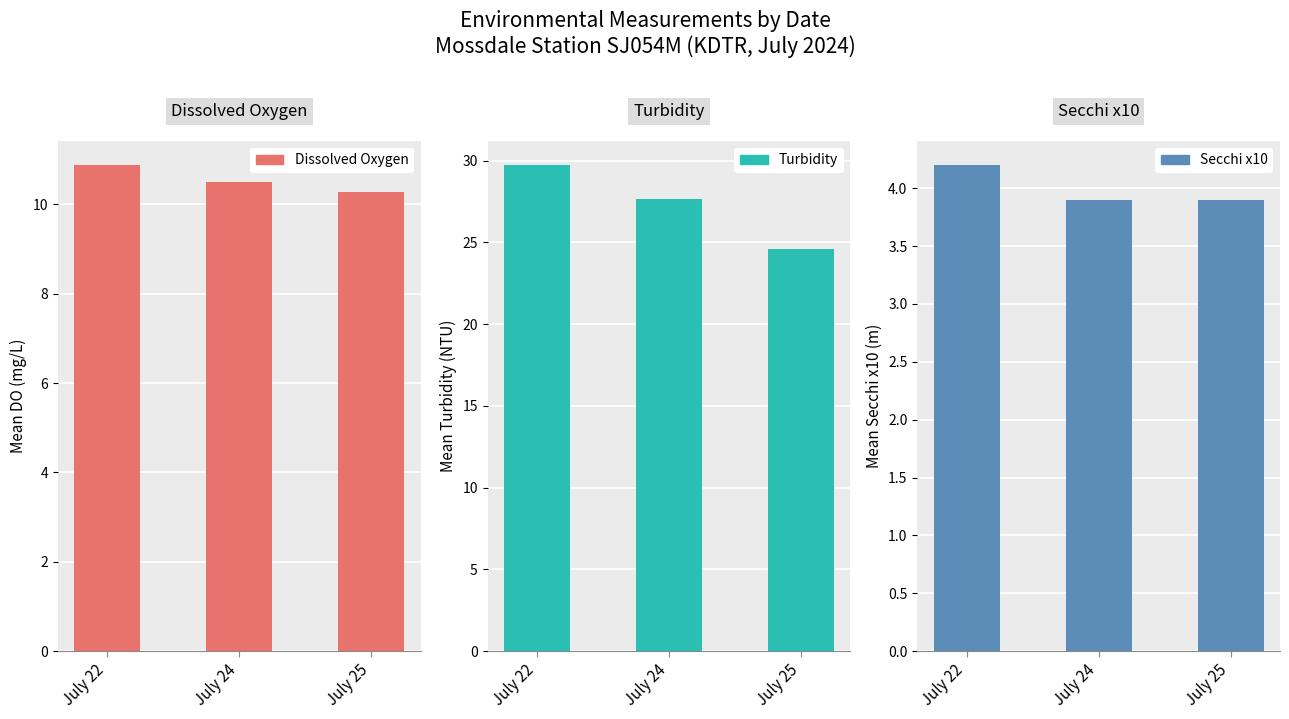

Which series has the widest spread of values?

Turbidity